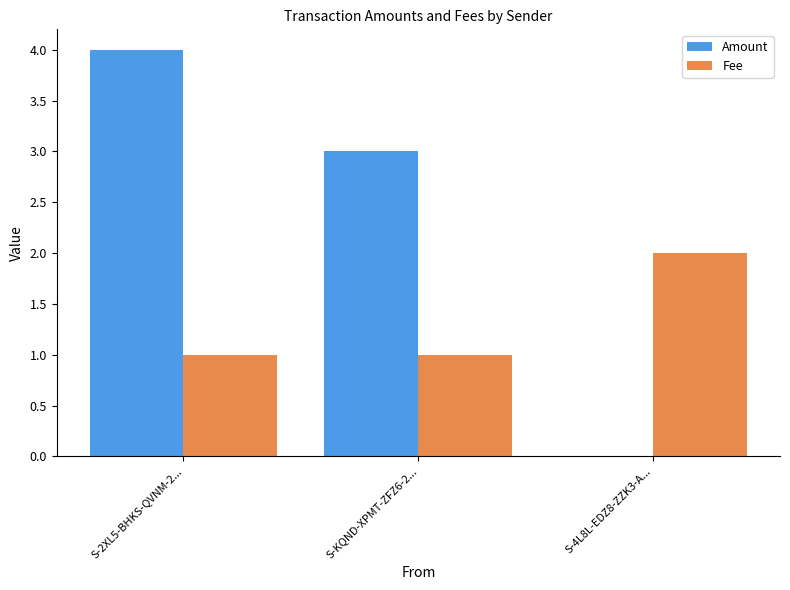

Reading left to right, transcribe all the data shown in this chart.

Amount: 4	3	0
Fee: 1	1	2